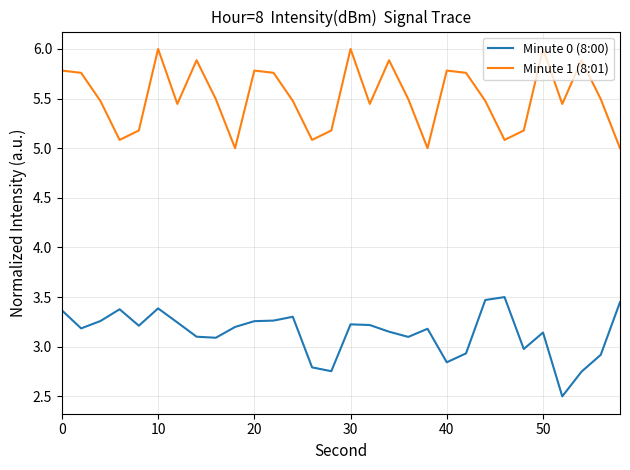

True or false: Minute 0 (8:00) and Minute 1 (8:01) cross at least once.

False